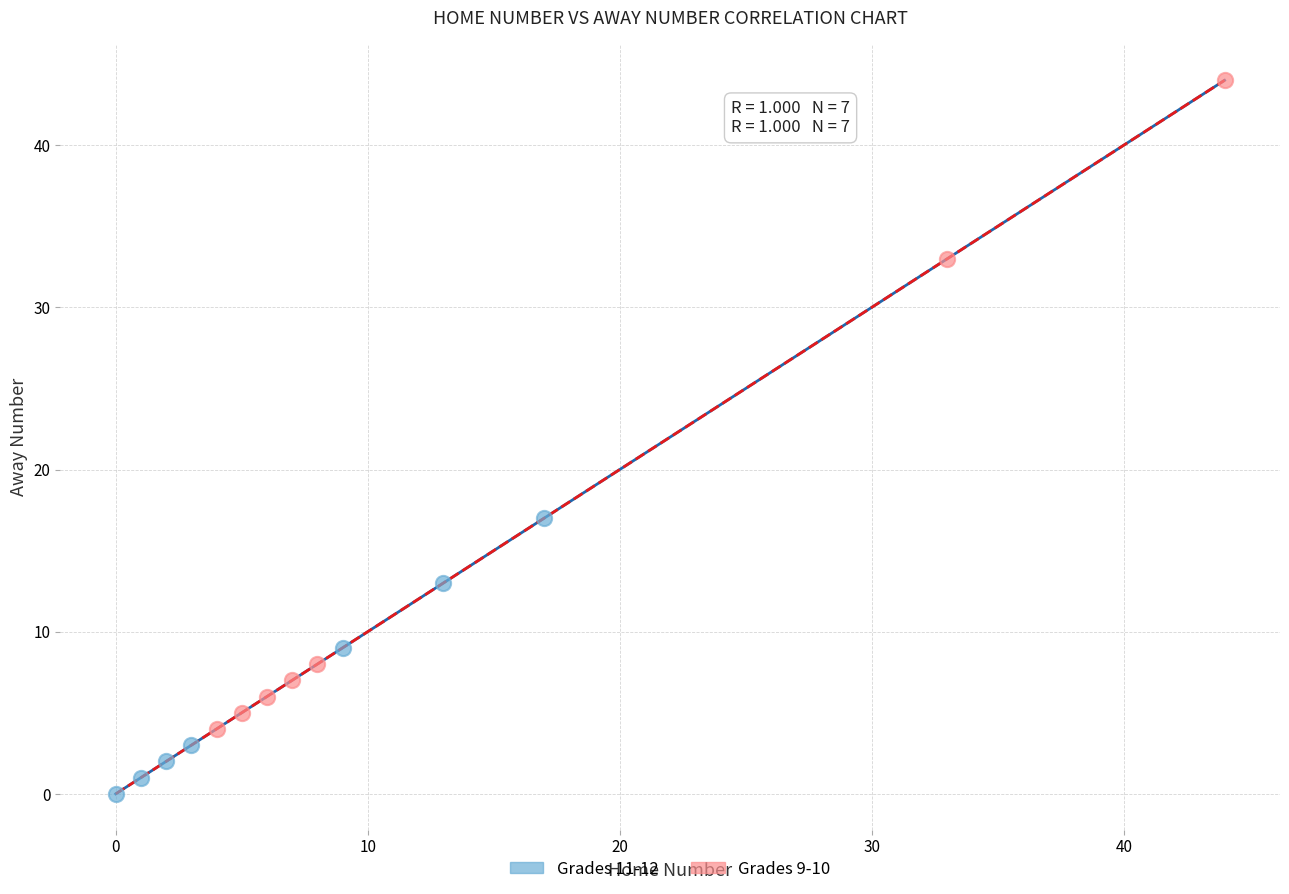

Which series reaches the minimum Y coordinate?

Grades 11-12